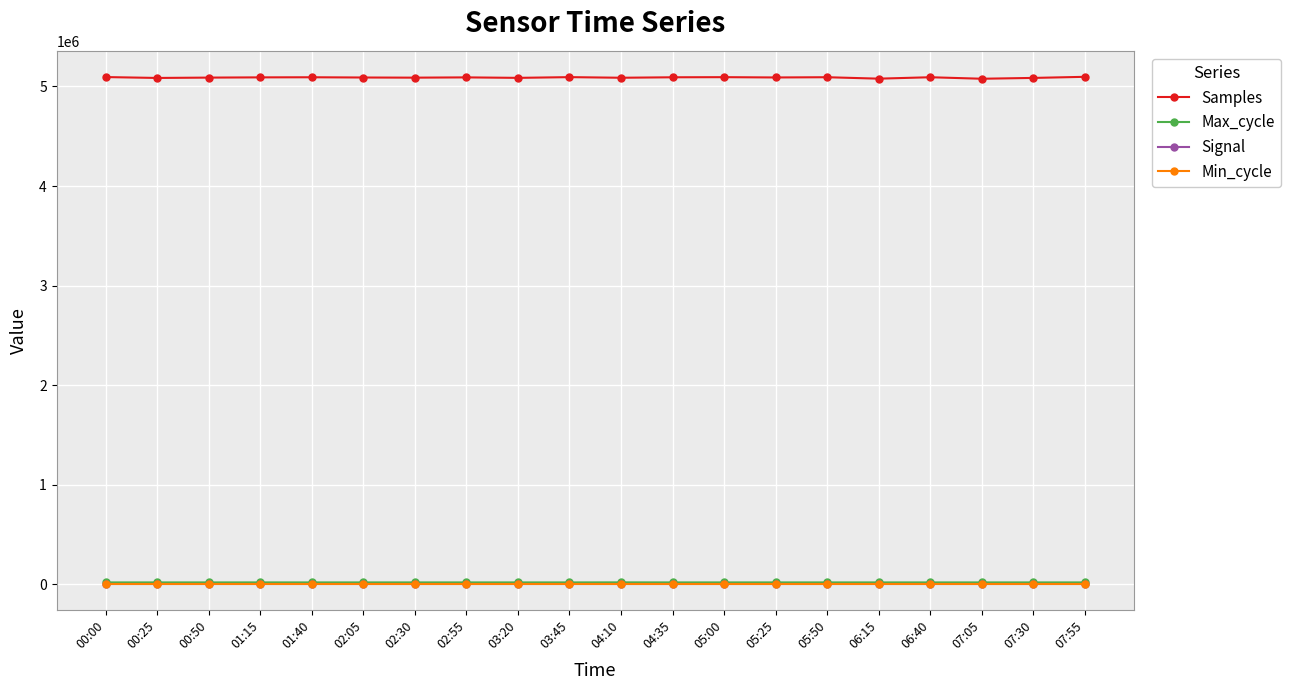

In Samples, how many points are higher than both neighbors (excluding endpoints)?

6